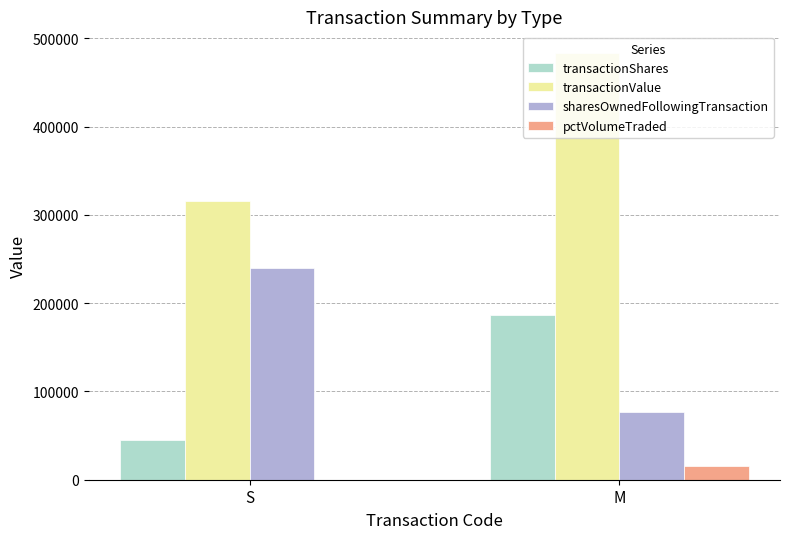

The value of transactionShares at S is 45061. True or false?

True